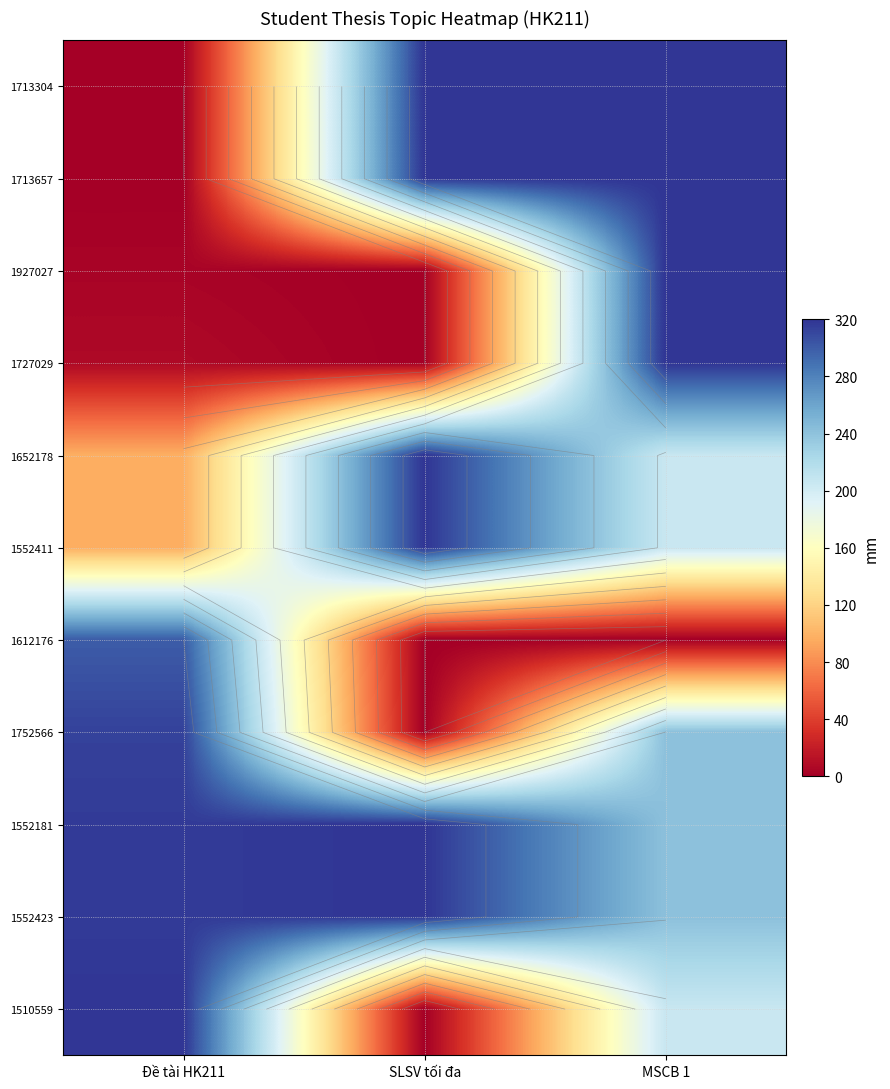

How many values in the 1552411 series are below 206?

1